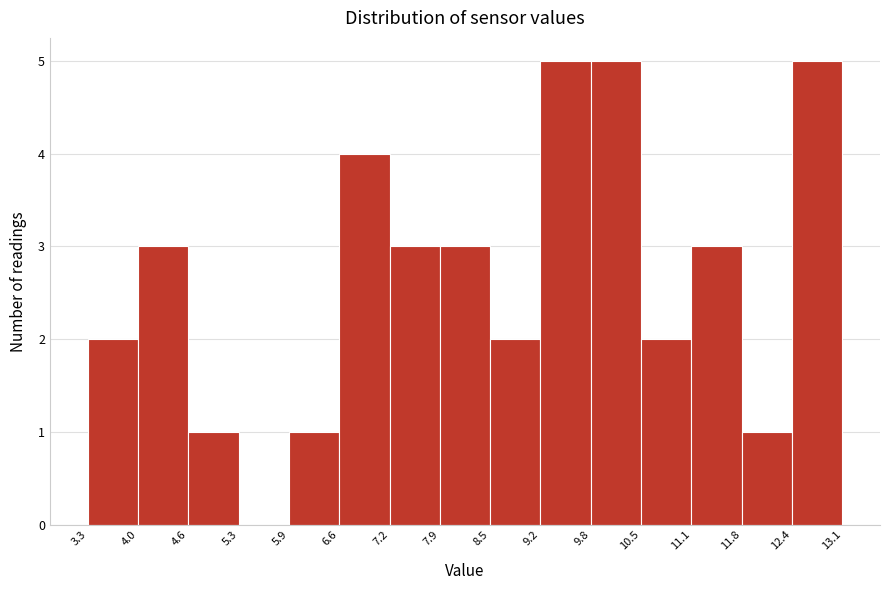

What is the height of the bar covering 11.1 to 11.8 on the x-axis? The values are not printed on the chart, so give them approximately, as read against the axis.

3